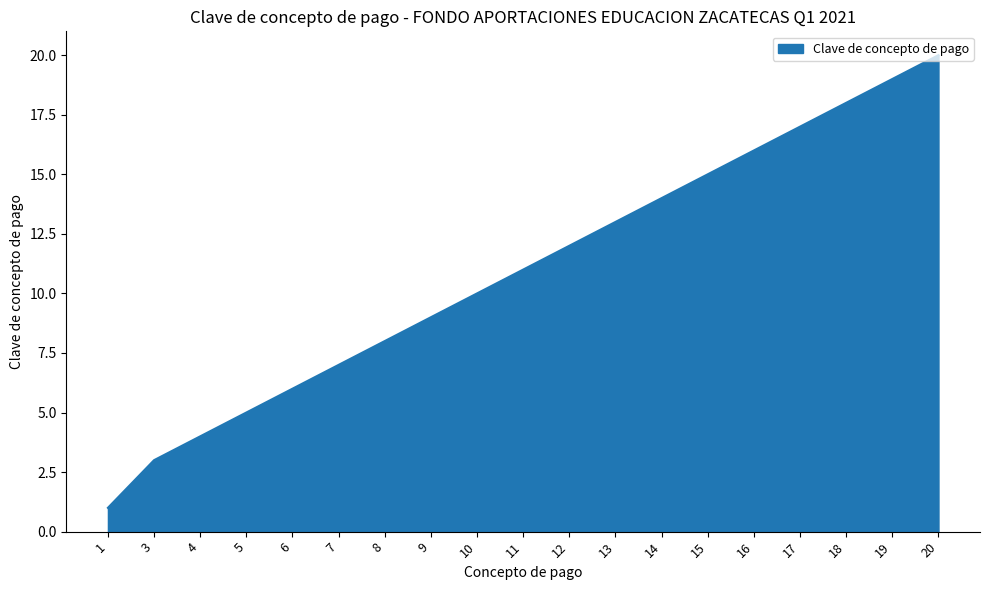

What is the difference between the values at 12 and 19?

7